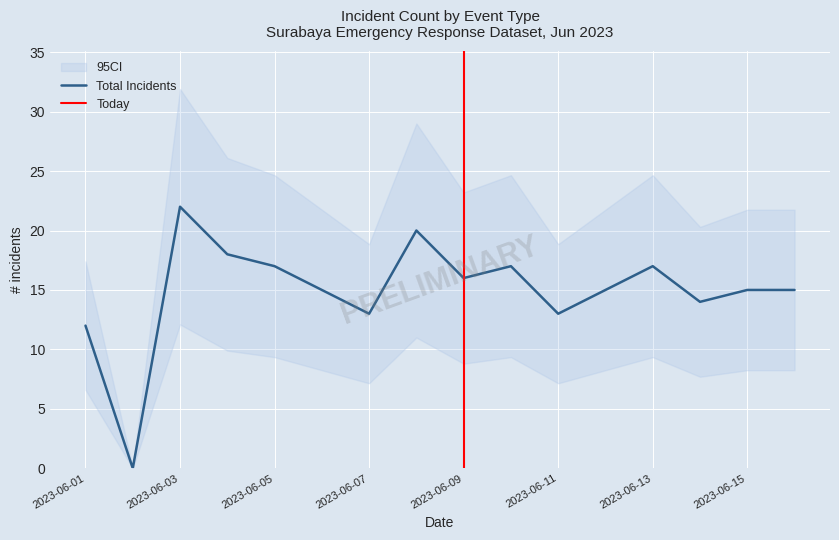

Where is Total Incidents nearest to the value 11?

2023-06-01